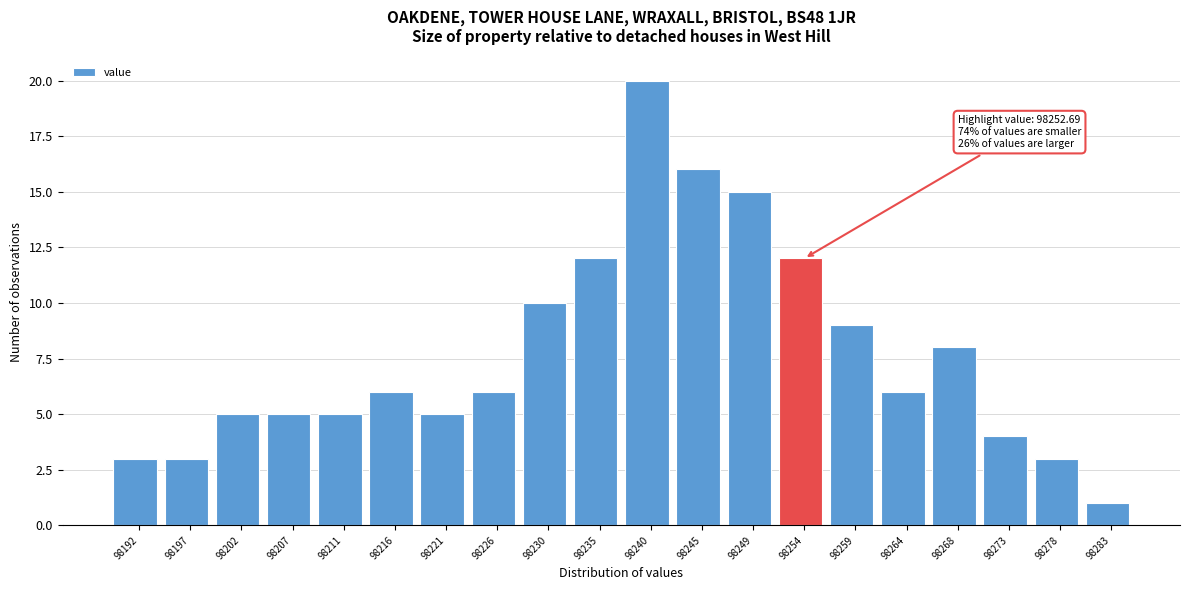

Over which range of the x-axis is the bar tallest?

98237.50 to 98242.25